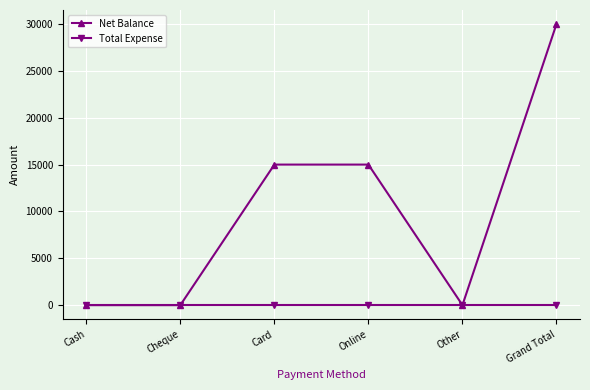

At which category does the chart reach its peak across all series?

Grand Total